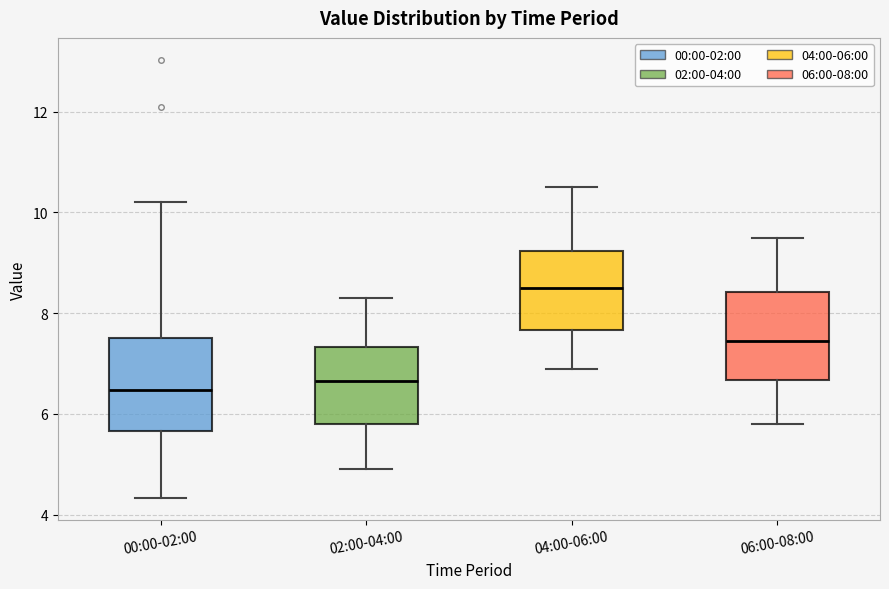

Where does the upper whisker of the box for 04:00-06:00 end on the y-axis? The values are not printed on the chart, so give them approximately, as read against the axis.

10.6